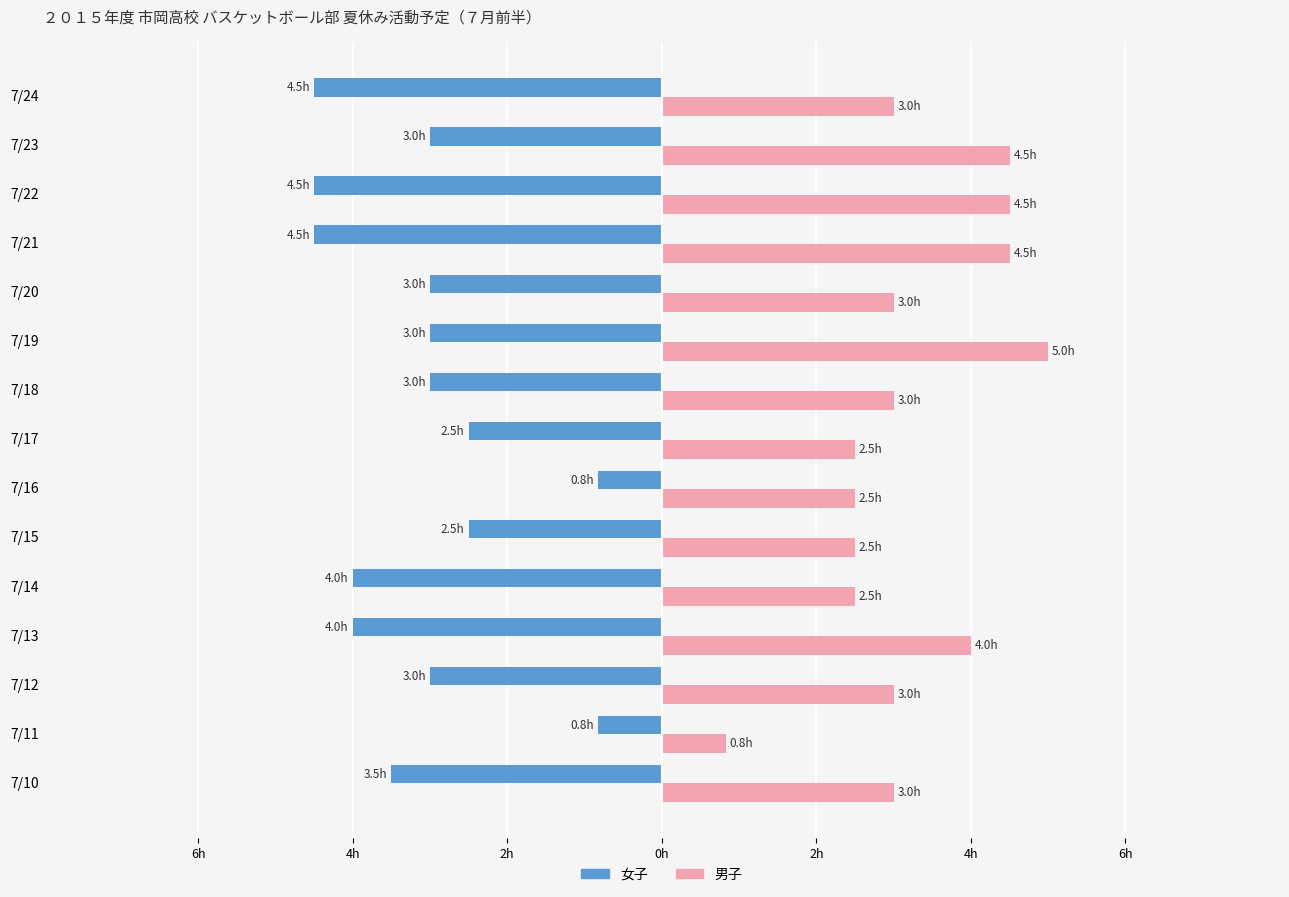

Reading left to right, transcribe all the data shown in this chart.

女子: -3.5	-0.8	-3.0	-4.0	-4.0	-2.5	-0.8	-2.5	-3.0	-3.0	-3.0	-4.5	-4.5	-3.0	-4.5
男子: 3.0	0.8	3.0	4.0	2.5	2.5	2.5	2.5	3.0	5.0	3.0	4.5	4.5	4.5	3.0